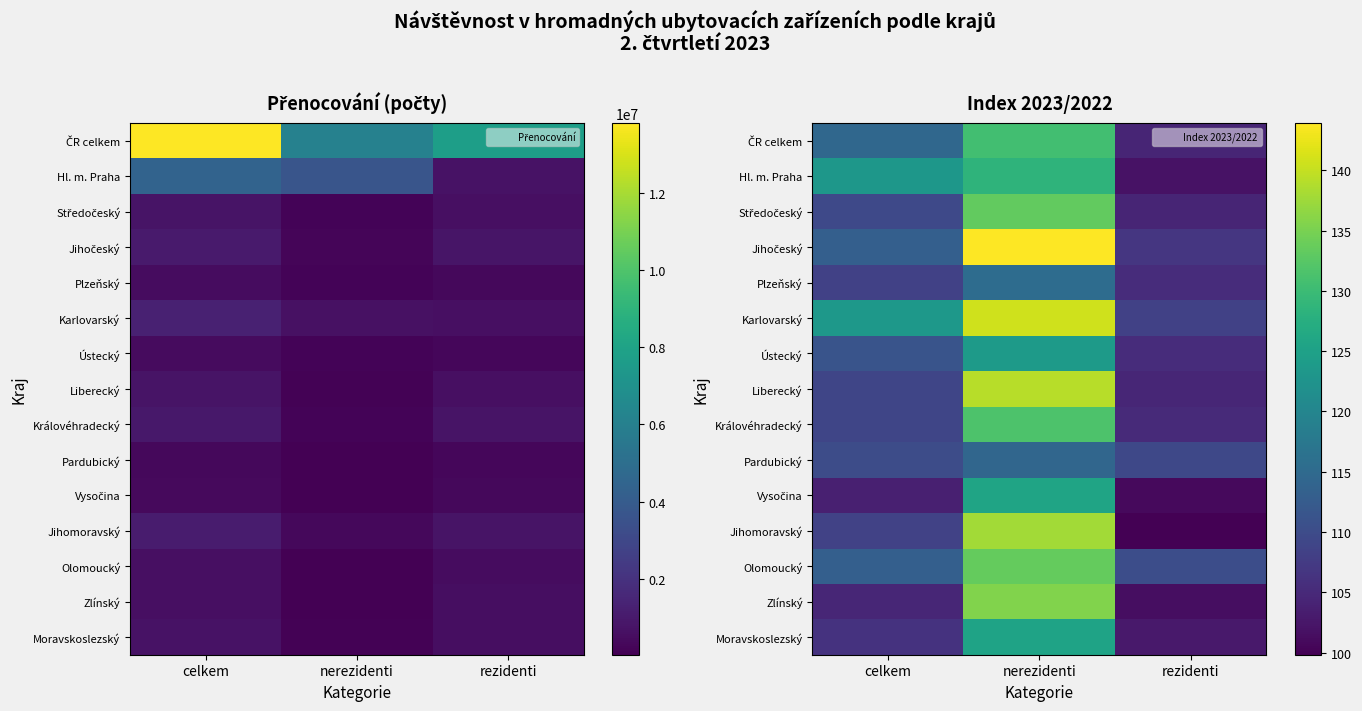

What value does the Středočeský series have at celkem?

109.6